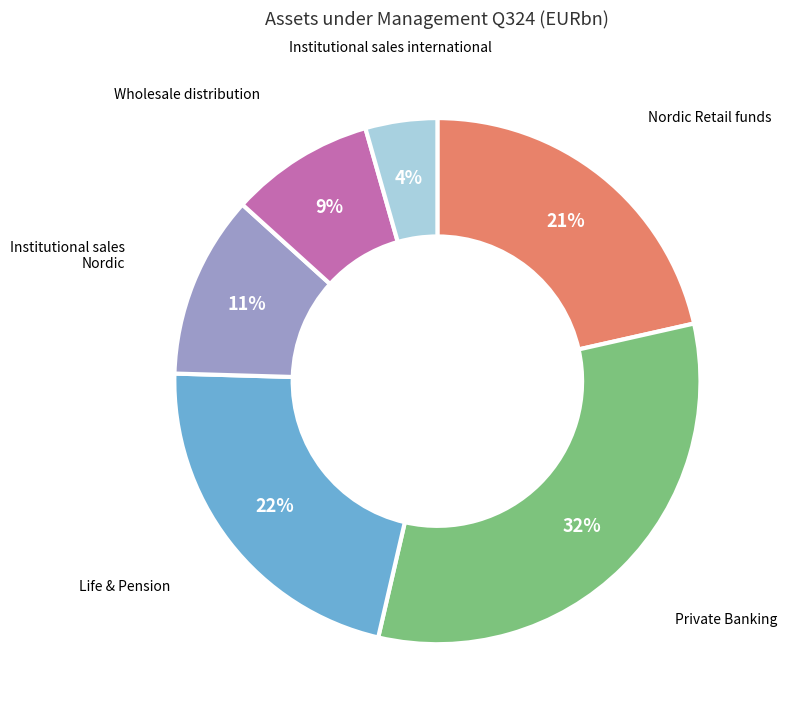

Is there a majority slice in this chart?

No